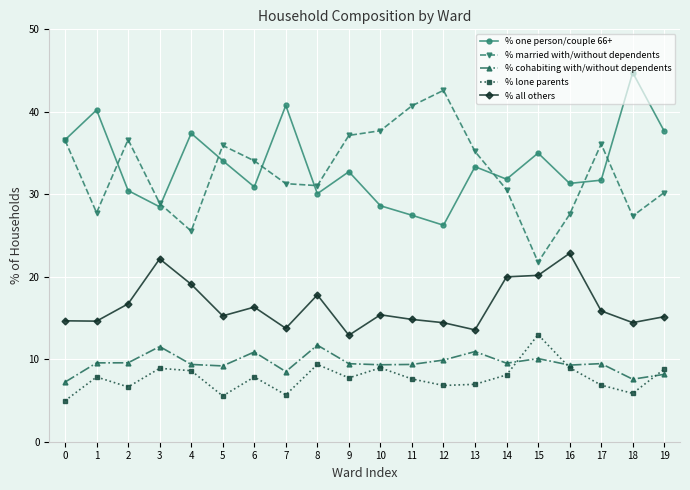

What is the difference between the % one person/couple 66+ values at 11 and 4?

9.9